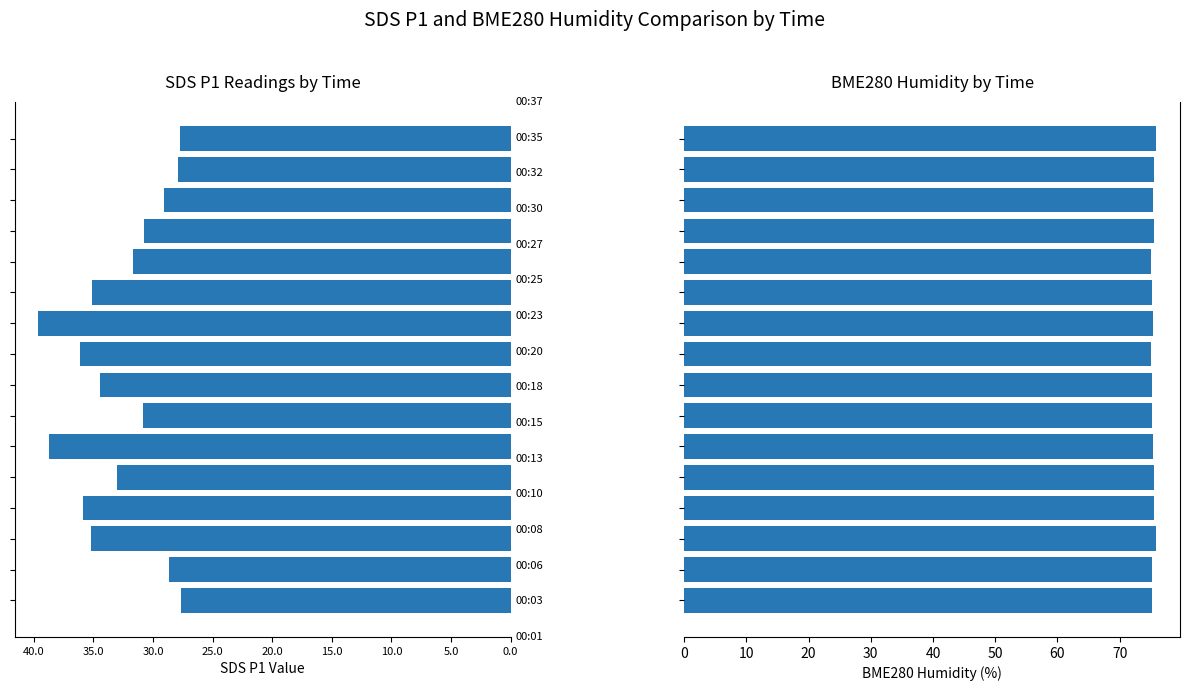

Which series has the largest total across all categories?

BME280_humidity